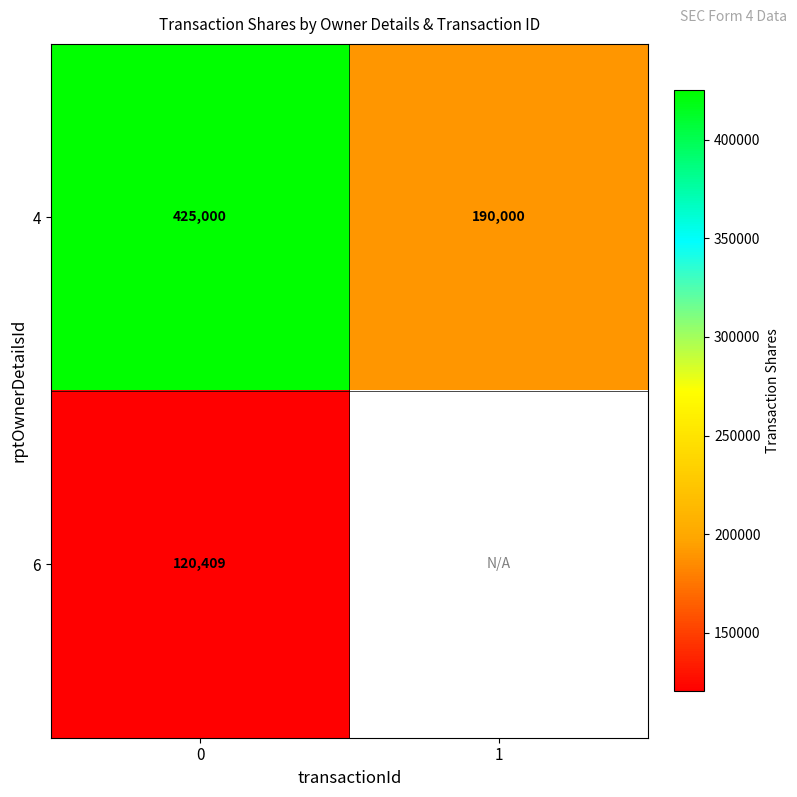

What value does the row_1 series have at 0?

120409